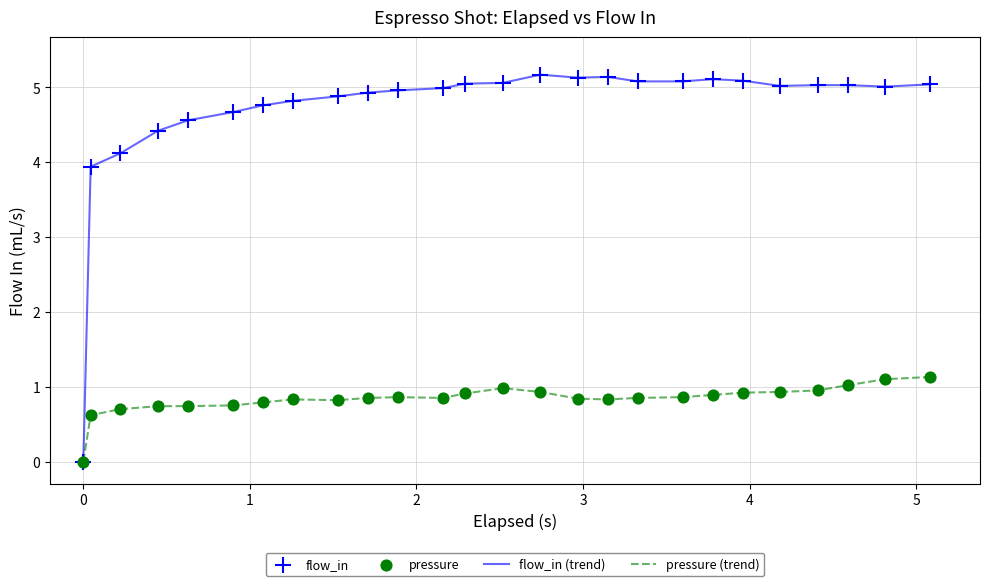

Which series has the largest total across all categories?

flow_in (trend)